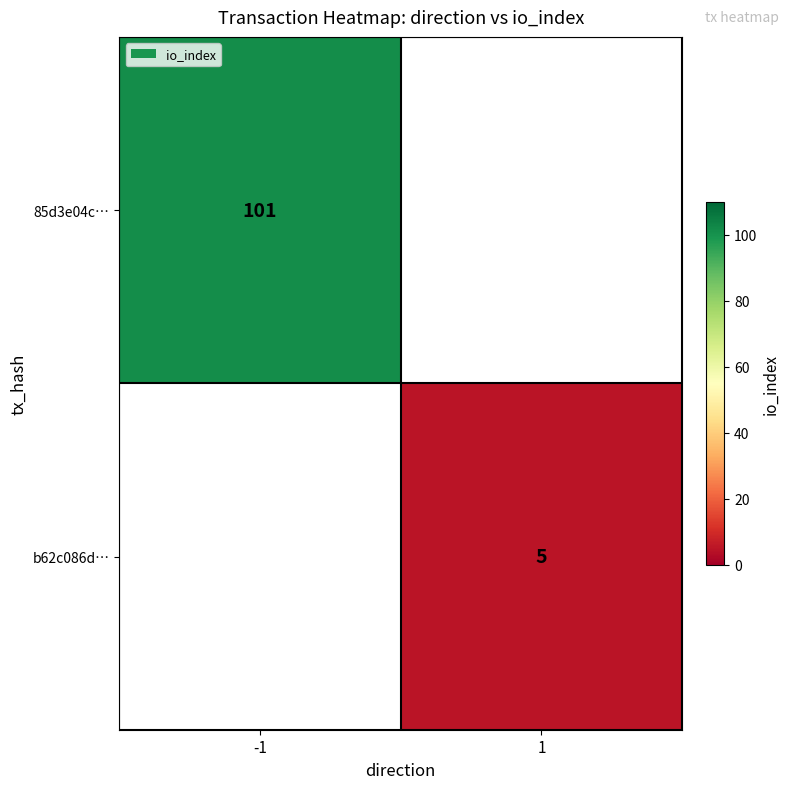

Is it true that b62c086d… equals 8 at 1?

False